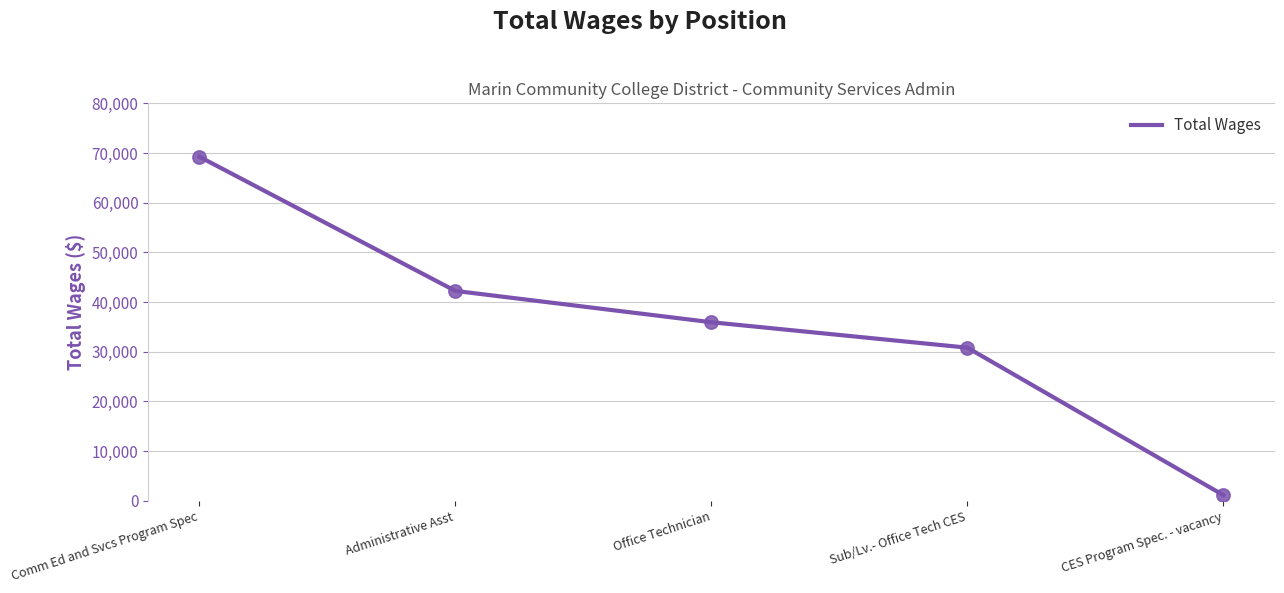

Between Administrative Asst and Comm Ed and Svcs Program Spec, which is larger?

Comm Ed and Svcs Program Spec